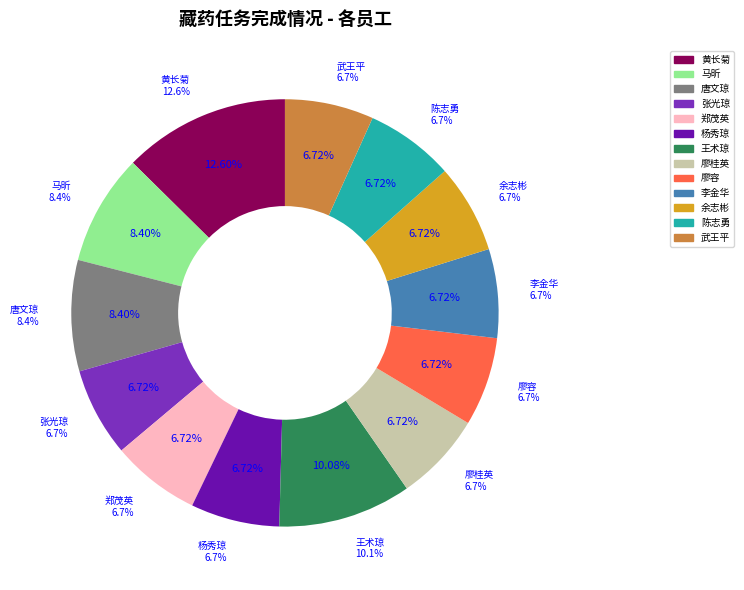

Is there any slice that represents more than half of the pie?

No